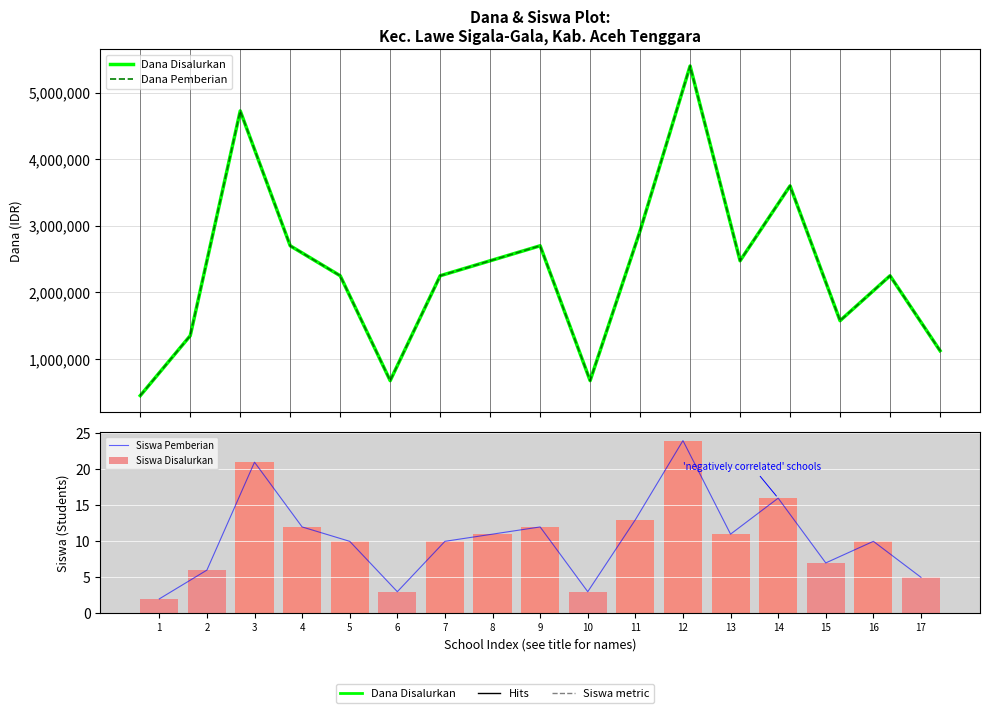

What is the value of the Dana Pemberian bar at the 16th from the left?

2250000